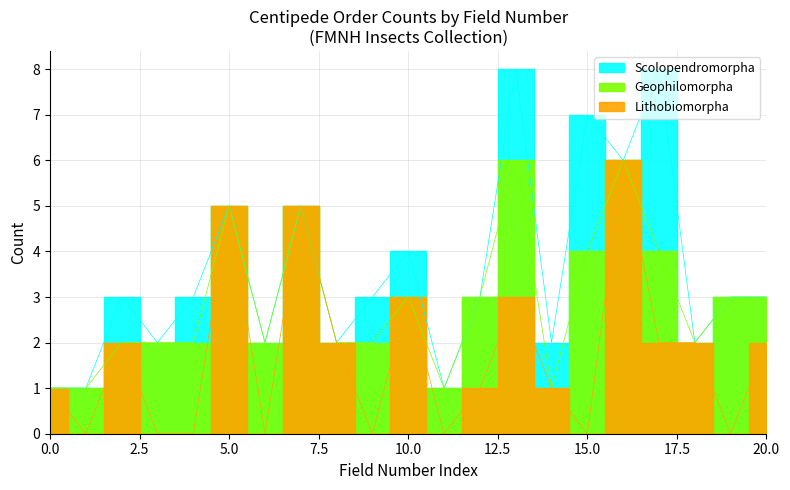

At how many categories does at least one series exceed 0?

21